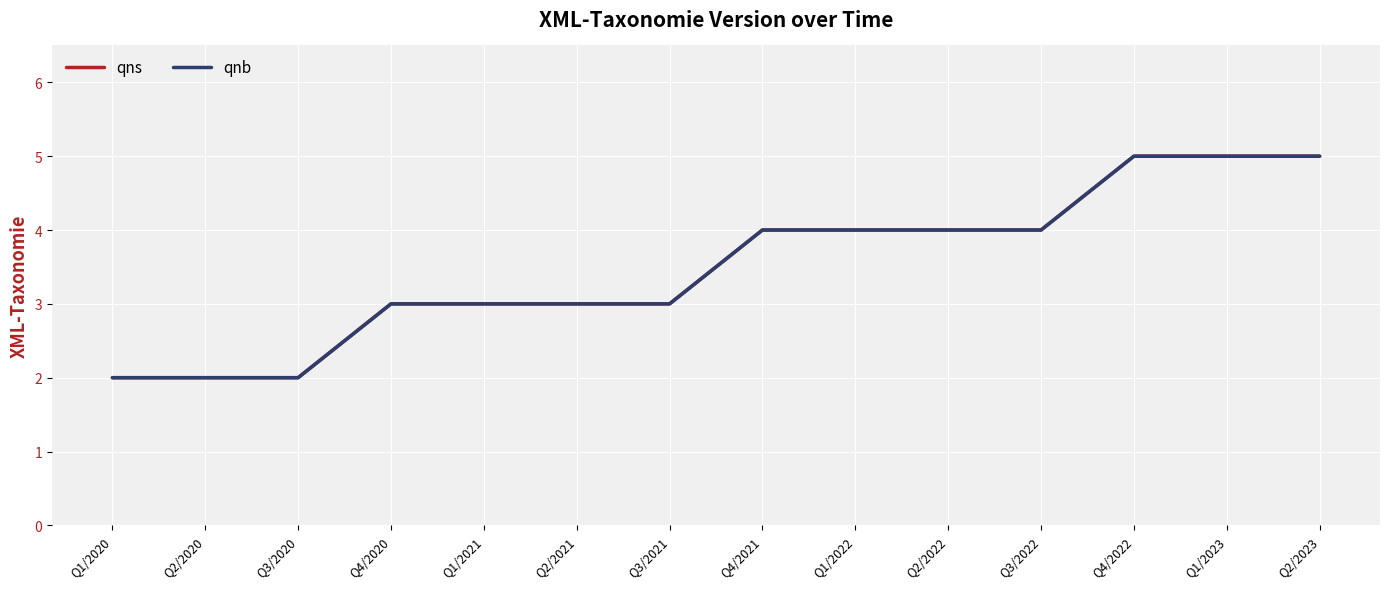

What is the lowest value of the qnb series?

2